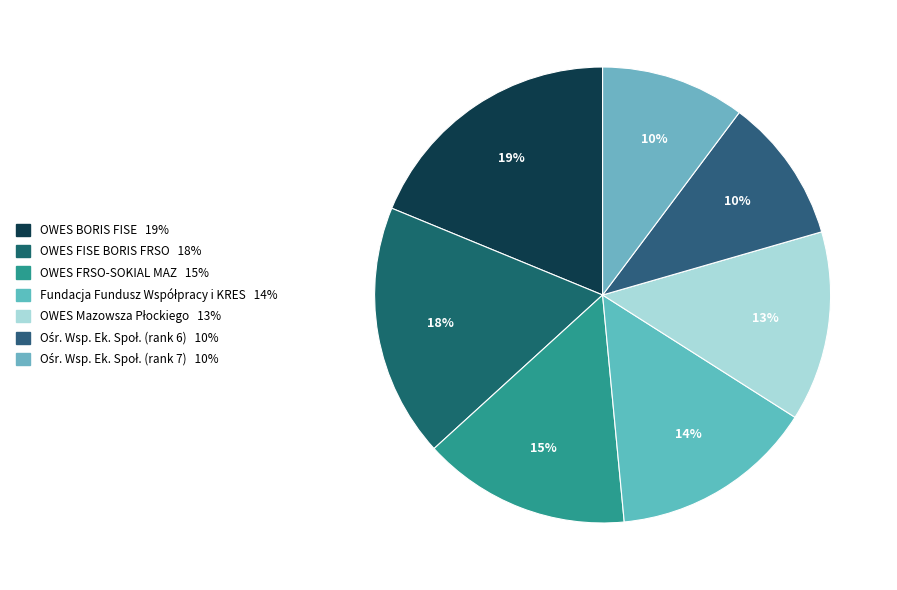

How many slices are in this pie chart?

7